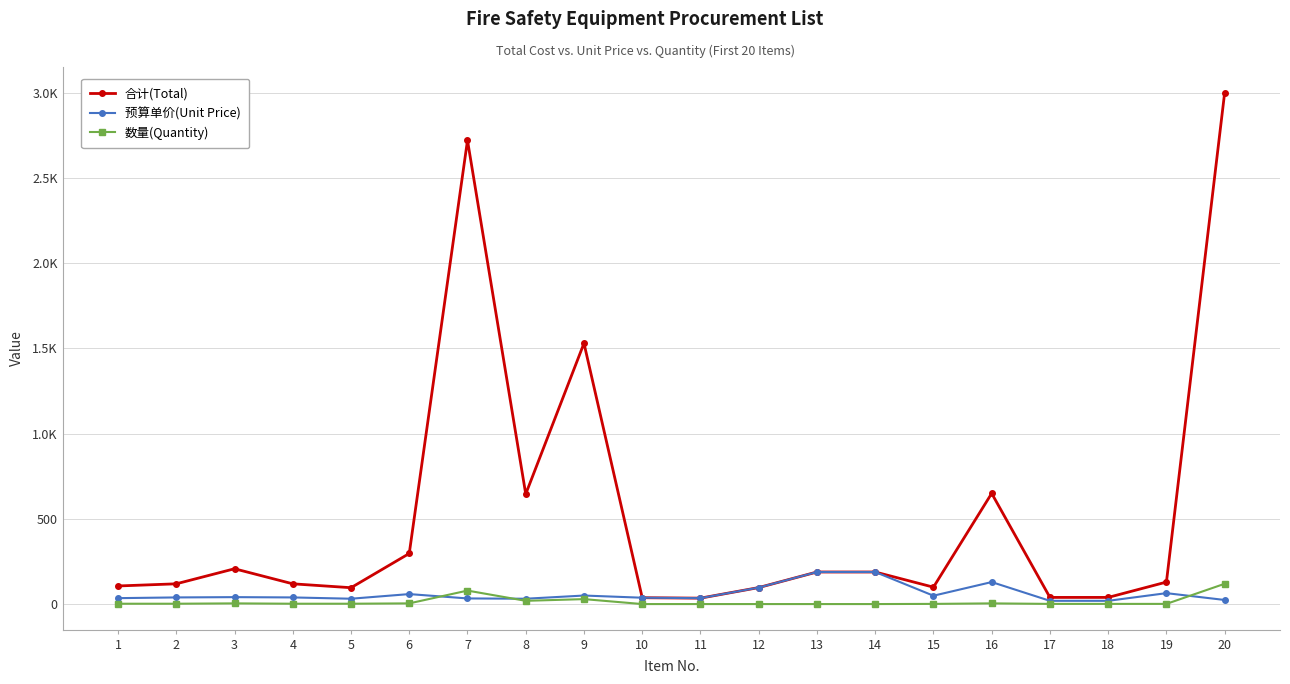

True or false: 数量(Quantity) and 合计(Total) intersect in this chart.

False